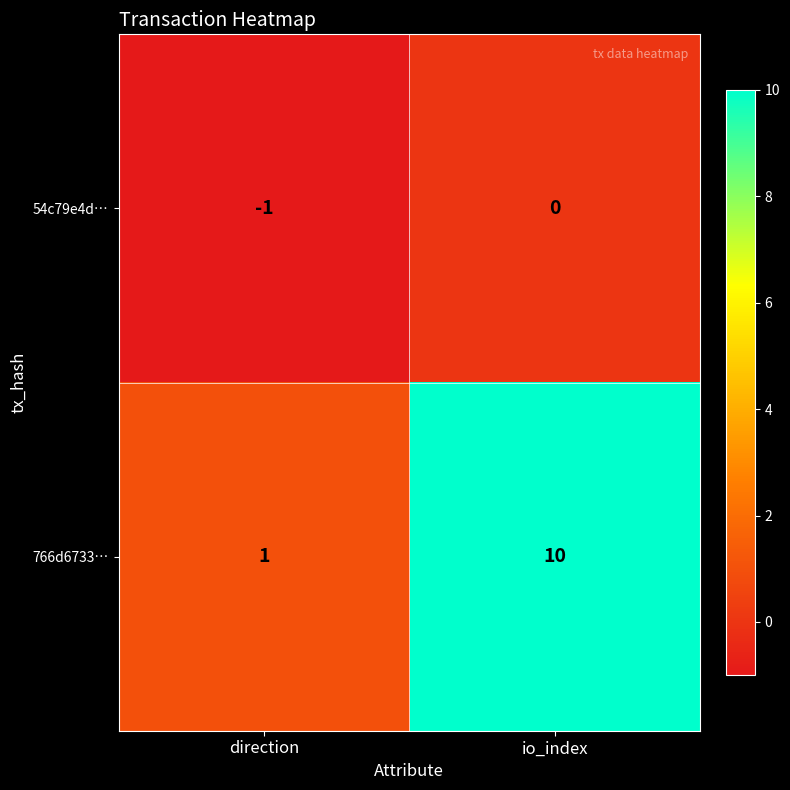

What is the total value across all series at io_index?

10